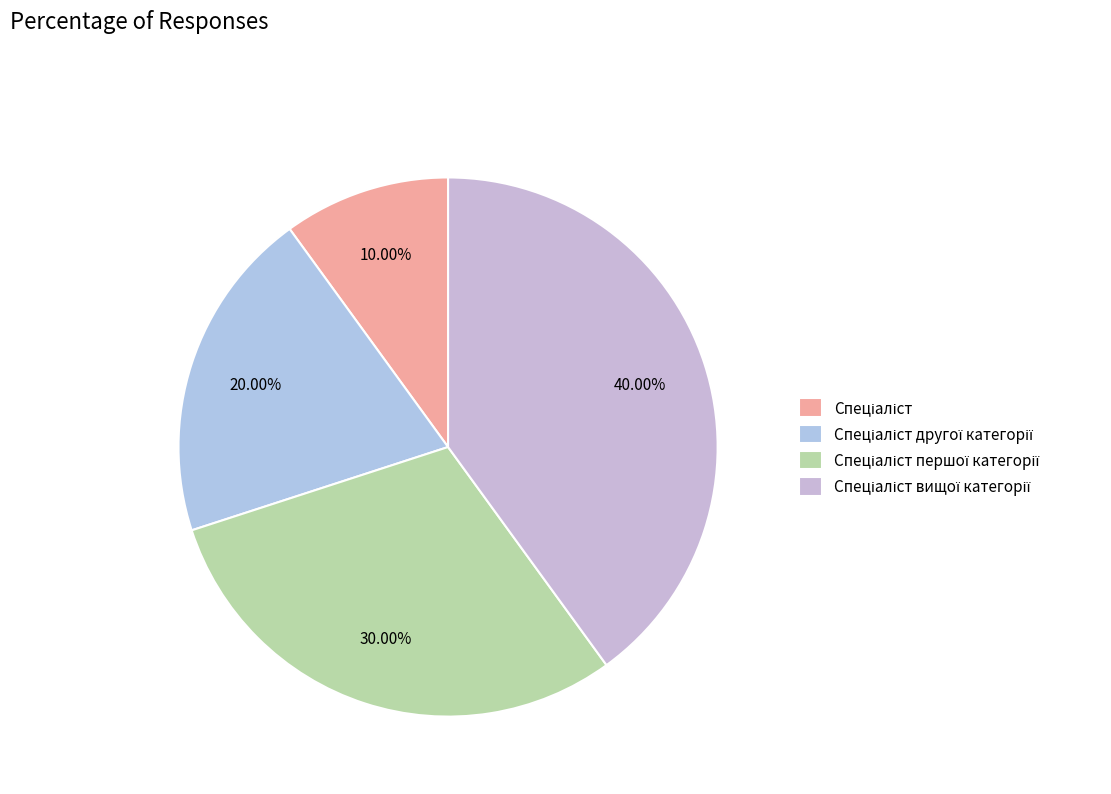

To the nearest percent, what portion does Спеціаліст represent?

10%